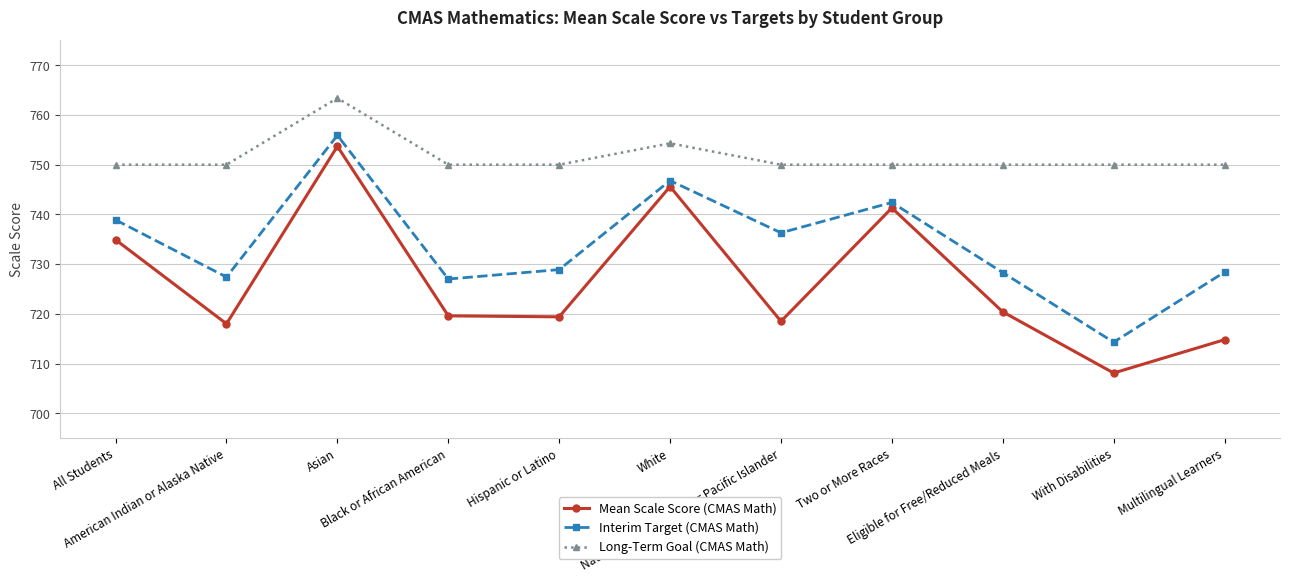

What is the sum of all Long-Term Goal (CMAS Math) values?

8267.7